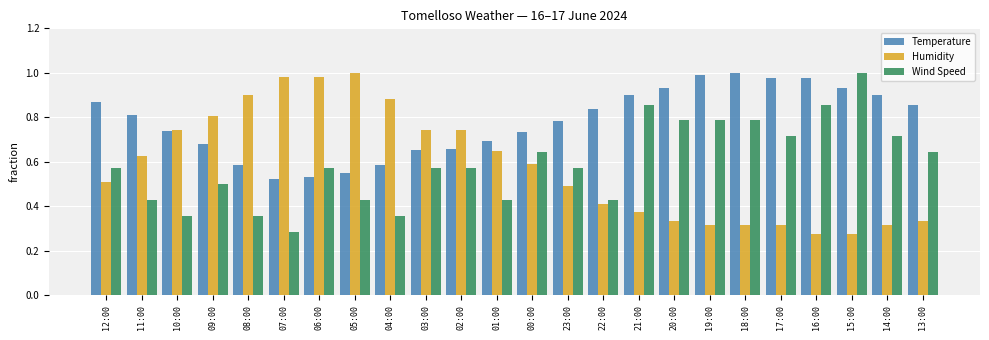

At which label is Wind Speed closest to 0?

07:00